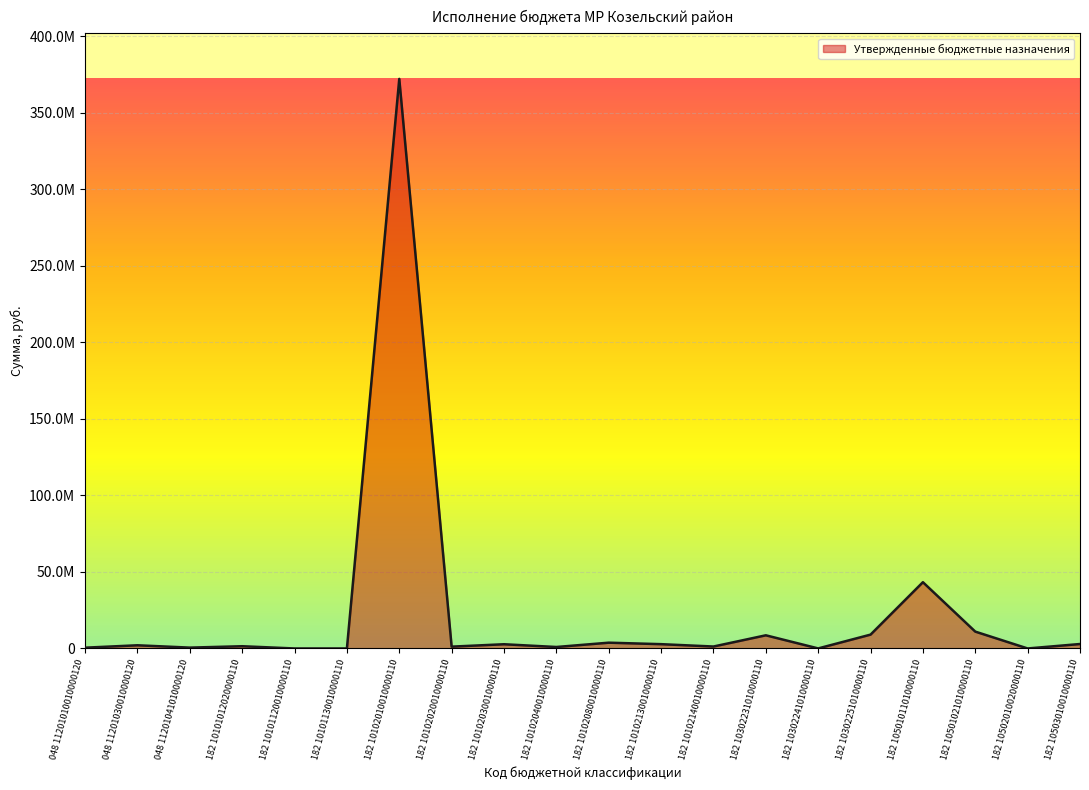

What is the average value?

23234441.2